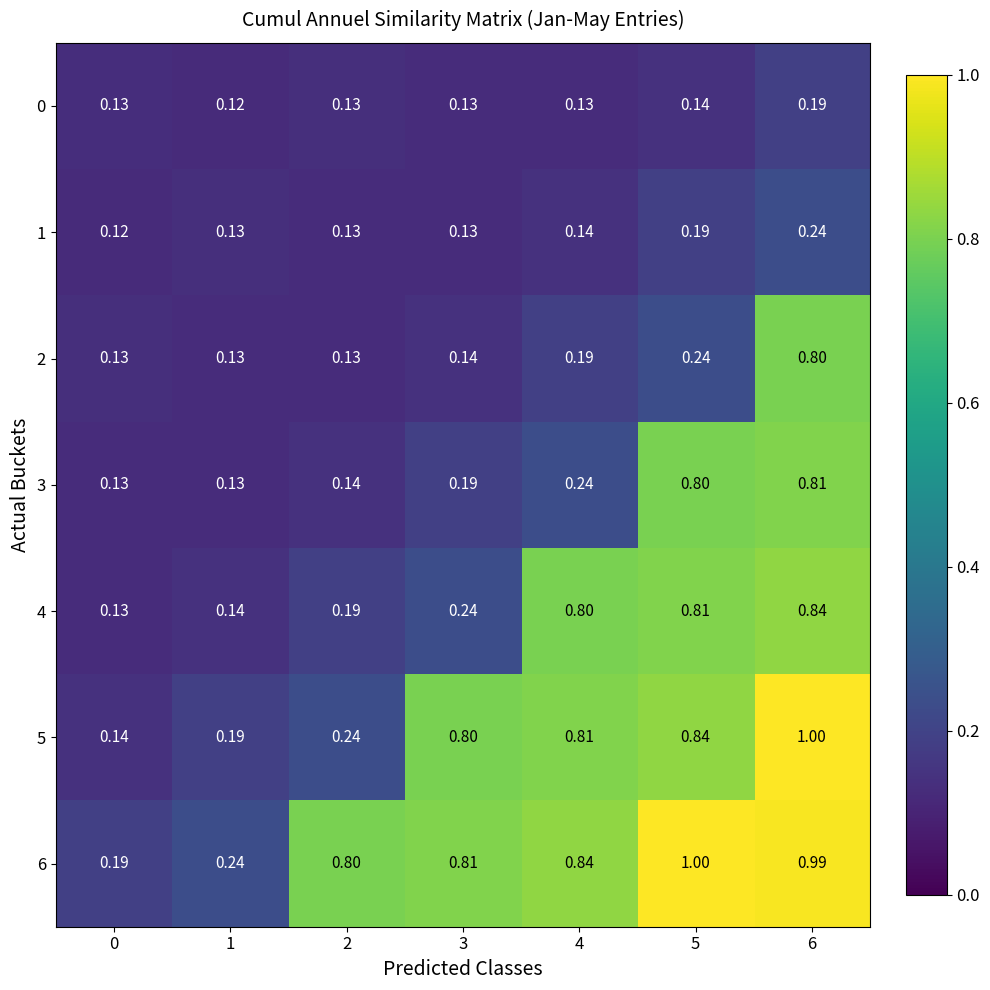

Is the value of 6 at 0 greater than the value of 4 at 3?

No